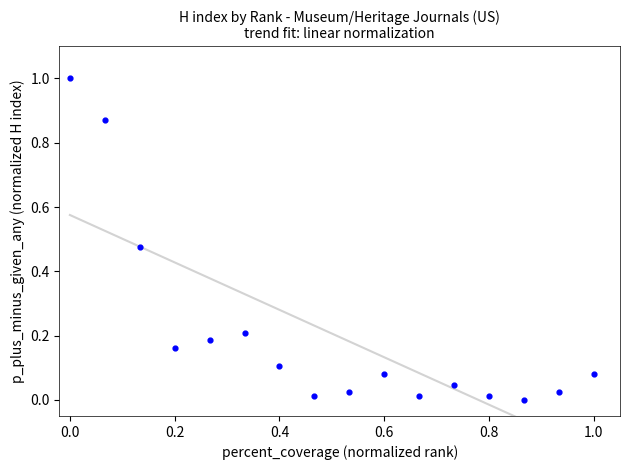

What is the range of Y values (max minus min)?

1.0